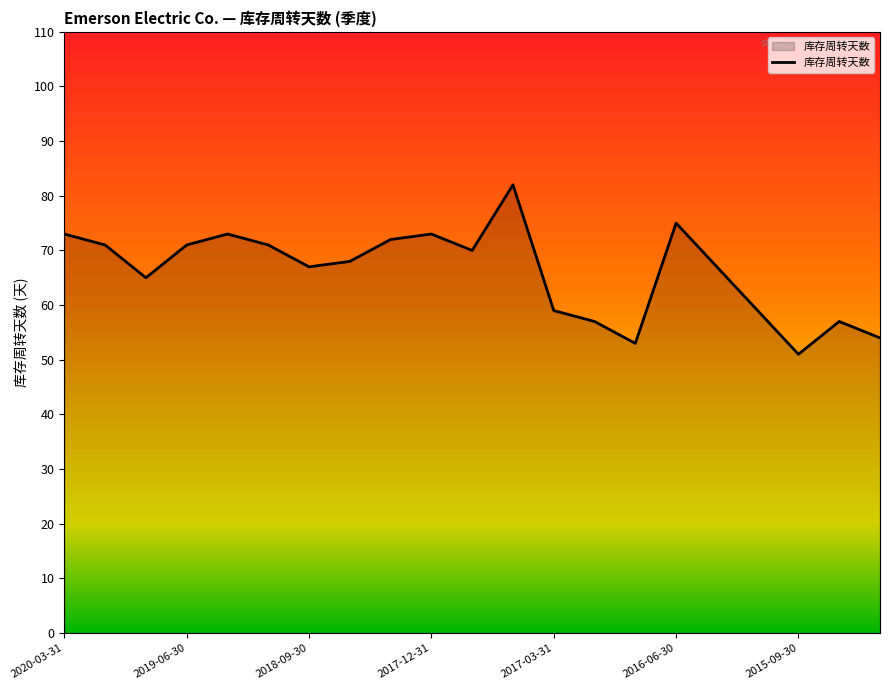

What is the greatest value displayed?

82